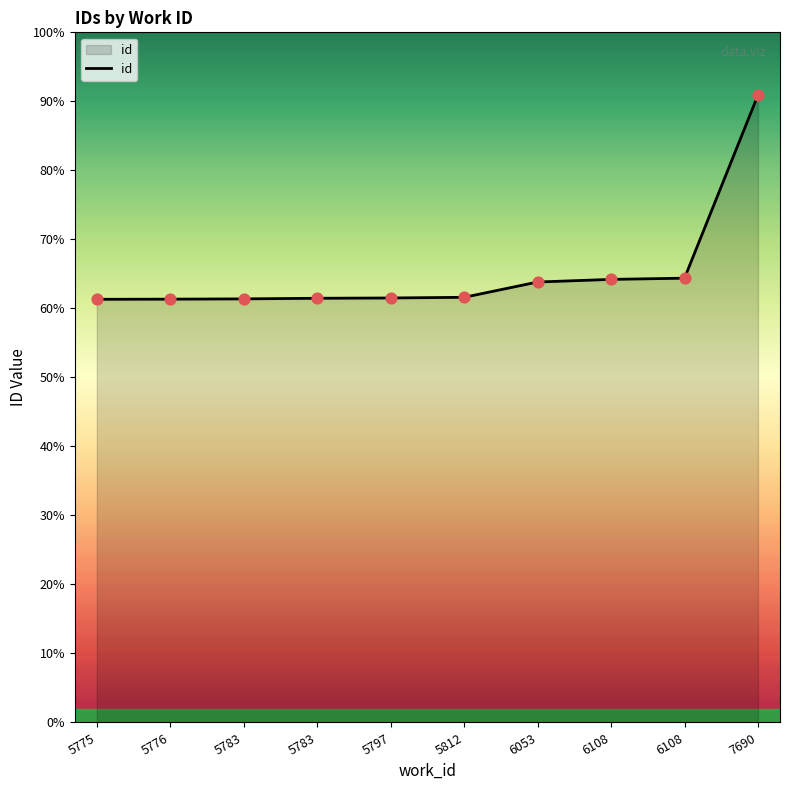

Approximately how many times larger is the value at 5783 compared to 6053?

1.0